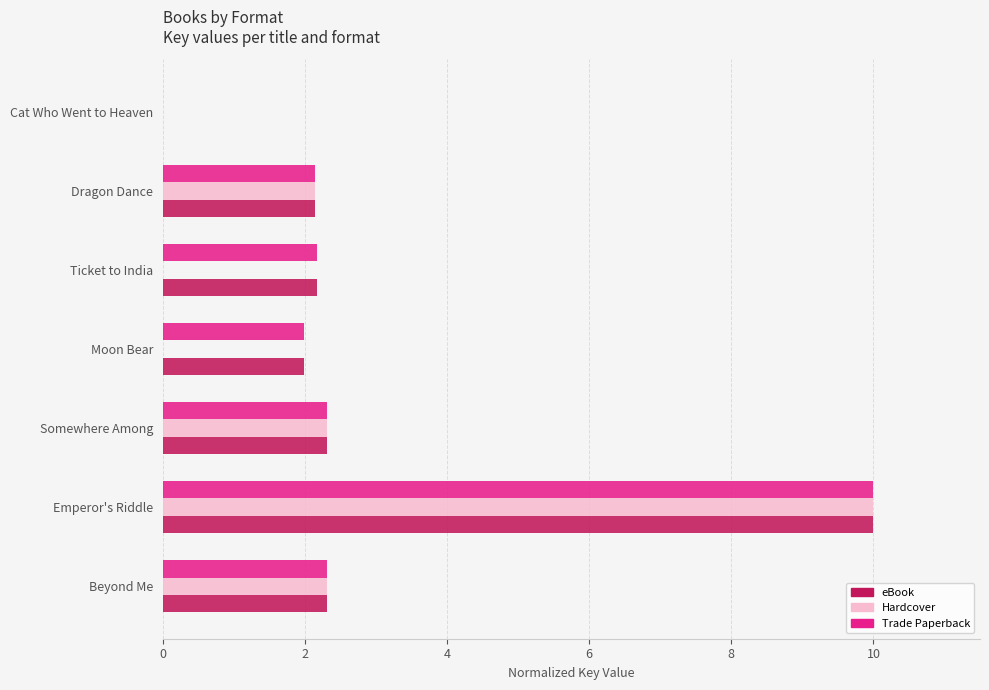

Is it true that eBook equals 16.0 at Emperor's Riddle?

False